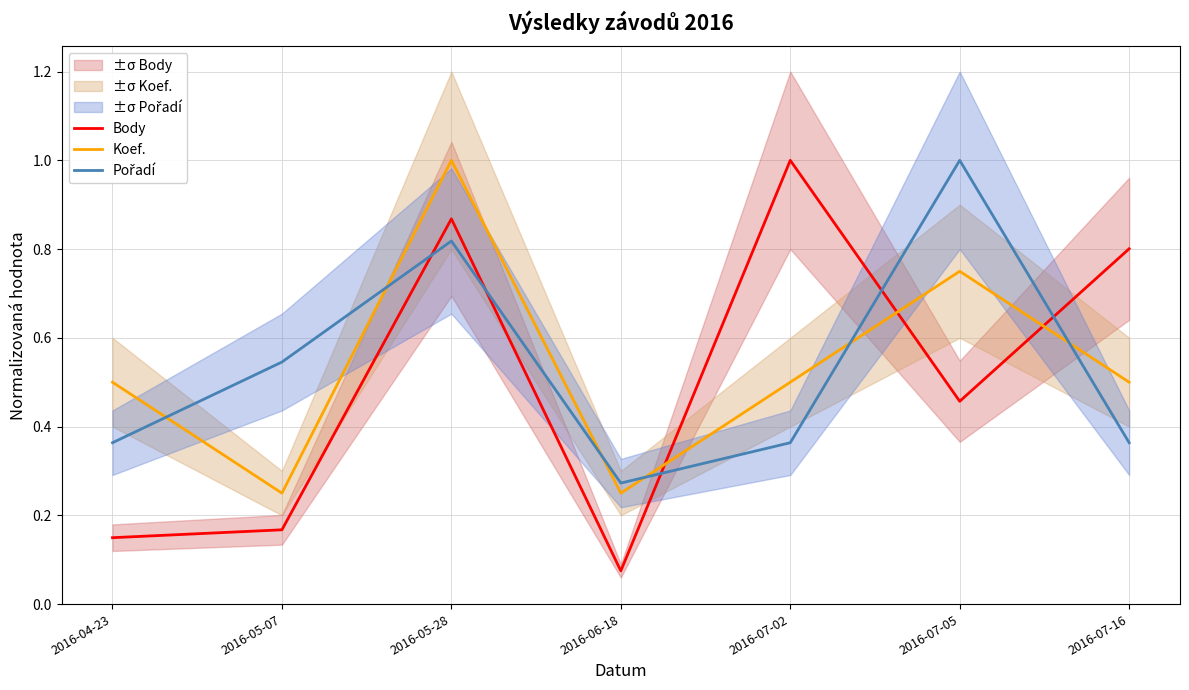

Between which two adjacent categories do Koef. and Body first intersect?

2016-06-18 and 2016-07-02